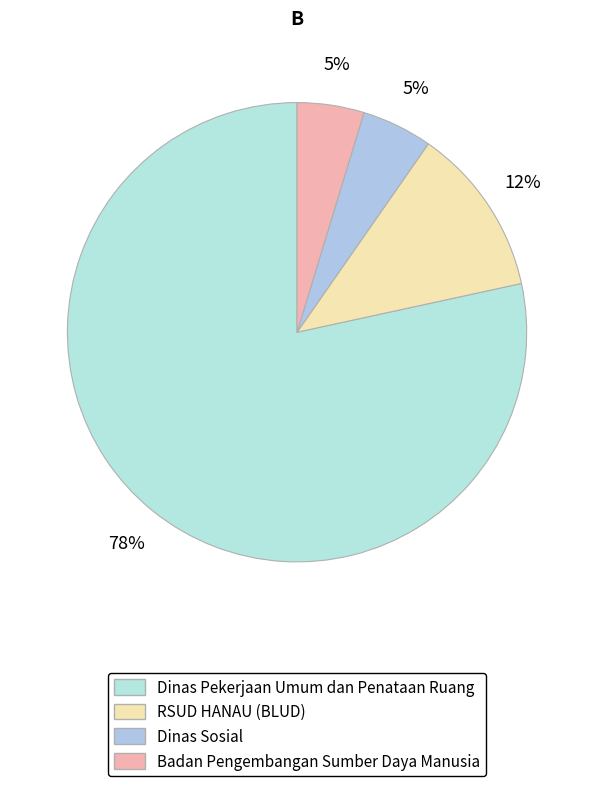

Count the number of slices in the pie.

4